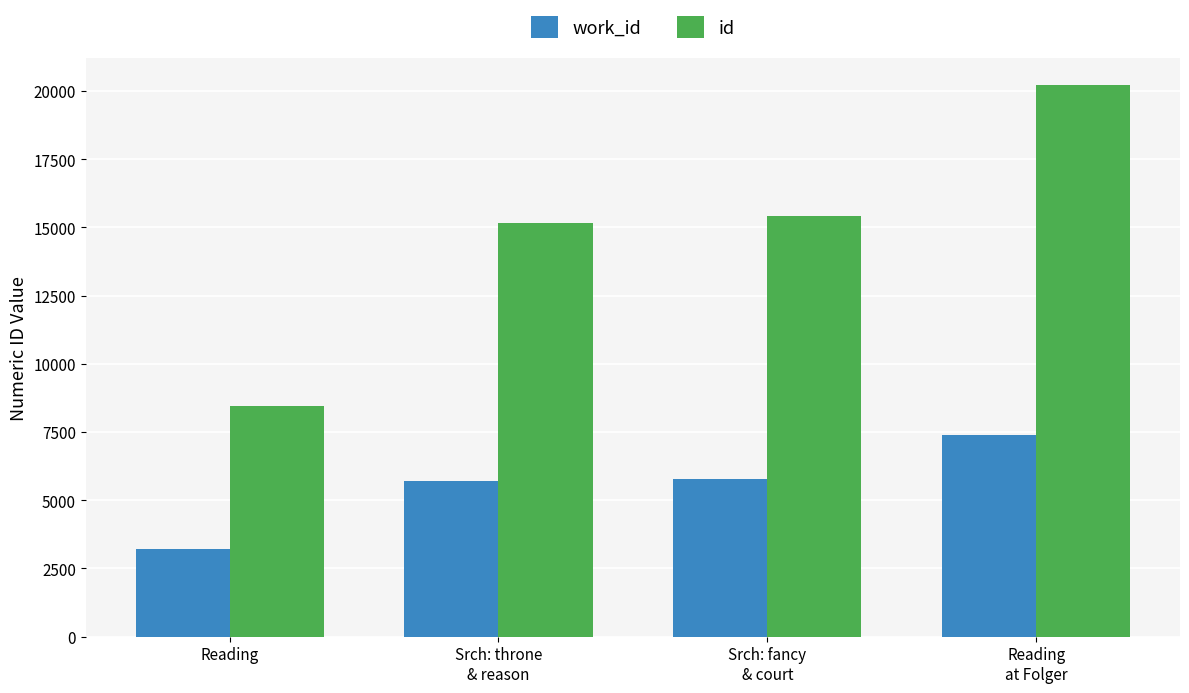

Reading left to right, transcribe all the data shown in this chart.

work_id: Reading=3224	Srch: throne
& reason=5687	Srch: fancy
& court=5782	Reading
at Folger=7391
id: Reading=8468	Srch: throne
& reason=15163	Srch: fancy
& court=15428	Reading
at Folger=20198